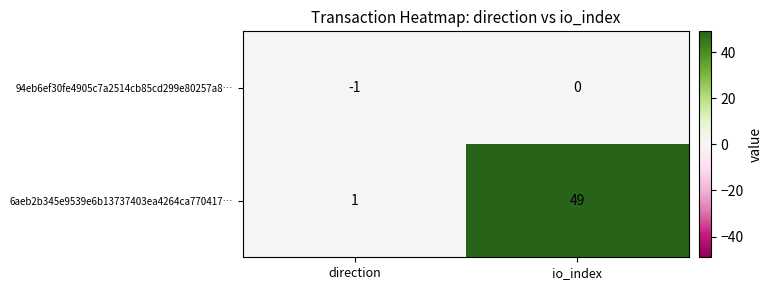

Which series has the largest range (max minus min)?

6aeb2b345e9539e6b13737403ea4264ca770417…